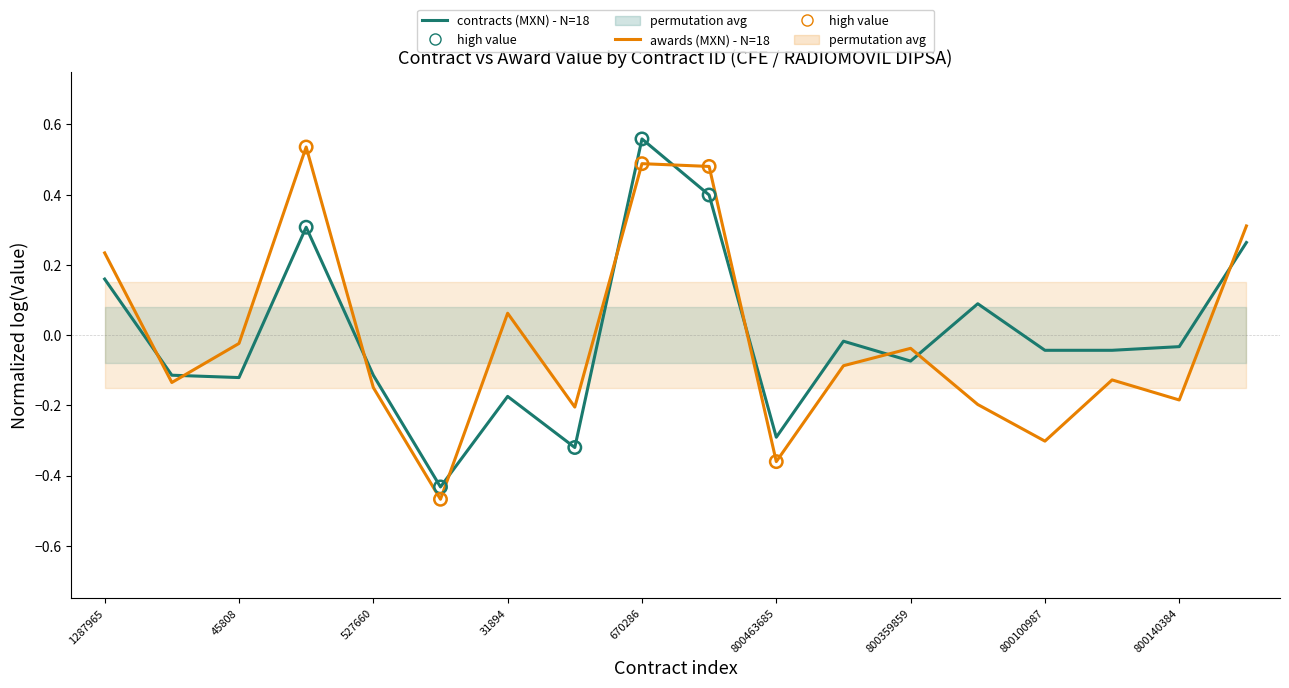

At how many categories does at least one series exceed 0?

7